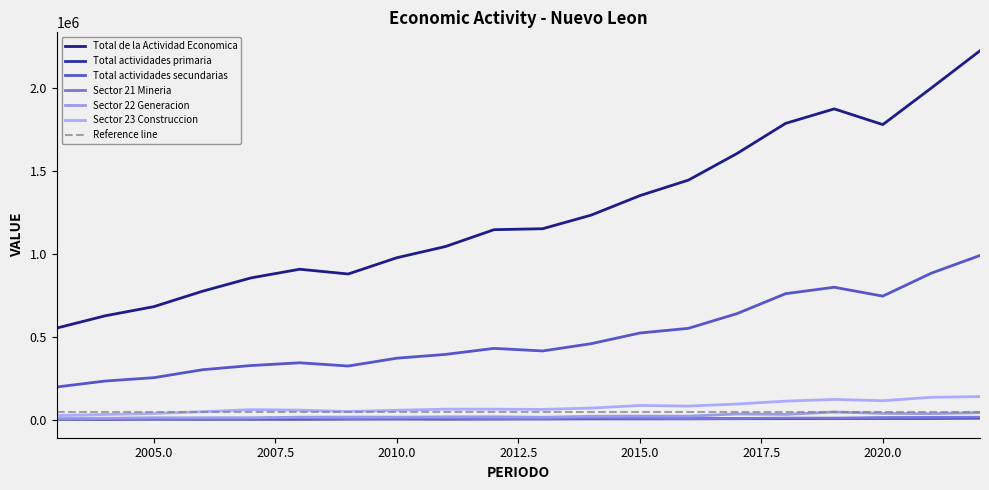

The Sector 23 Construccion series shows 193880.2 at 2022. True or false?

False